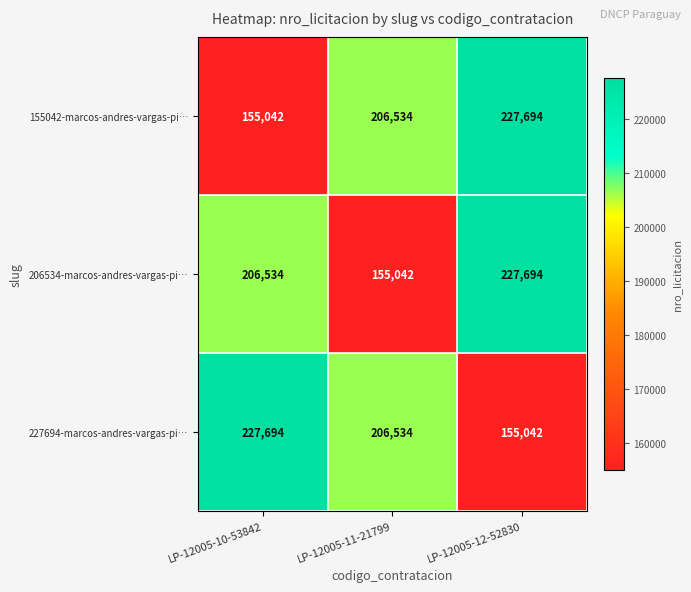

What is the sum of all 227694-marcos-andres-vargas-pi… values?

589270